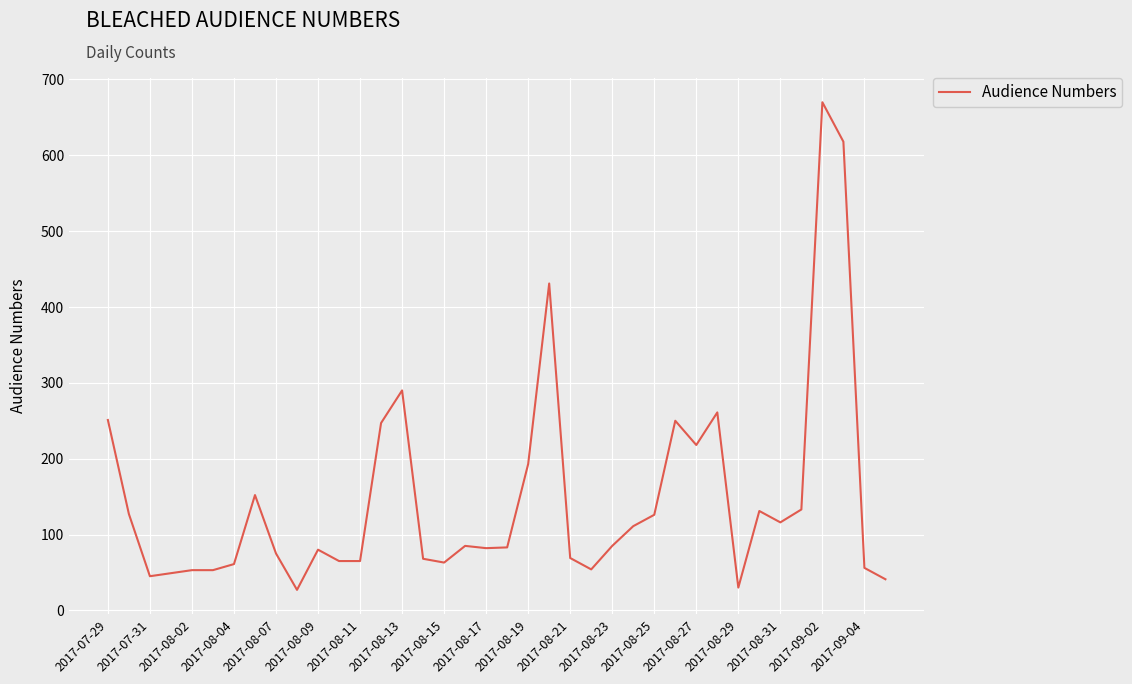

What is the difference between the maximum and minimum values?

643